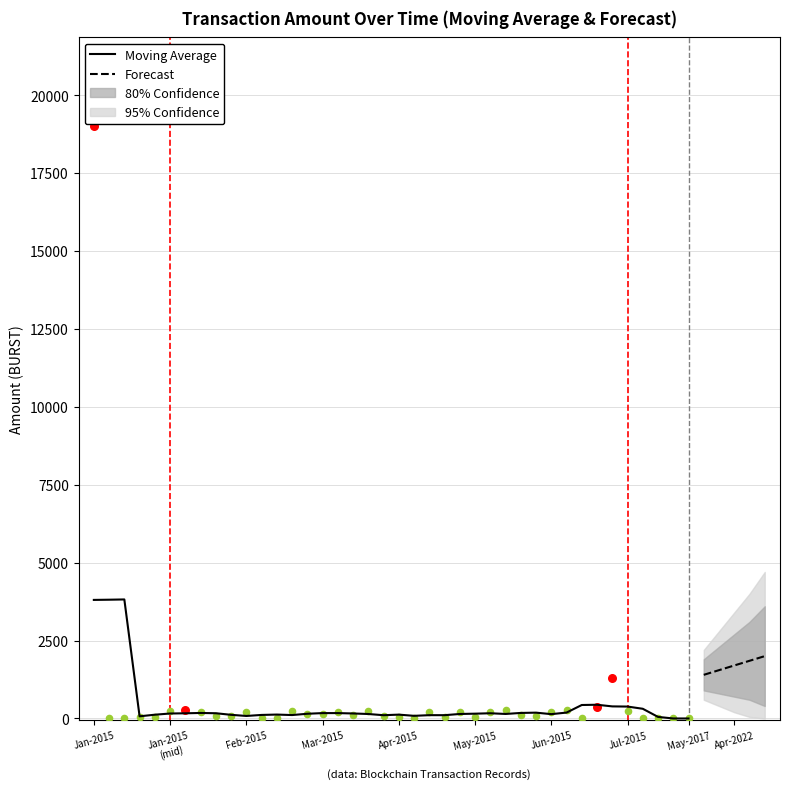

Which has a higher value, 2015-01-19 or 2015-01-20?

2015-01-20